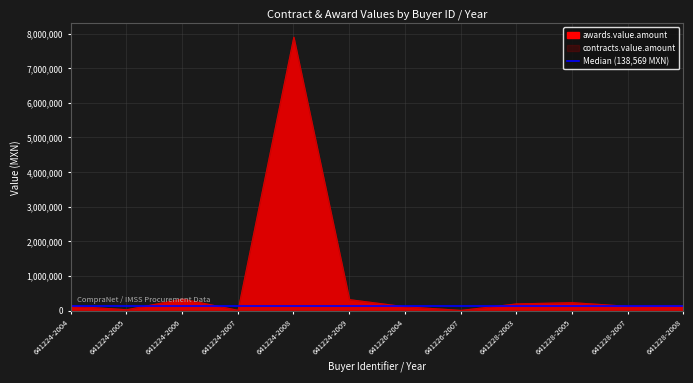

True or false: contracts.value.amount has a value of 341617.5 at 641224-2006.

True